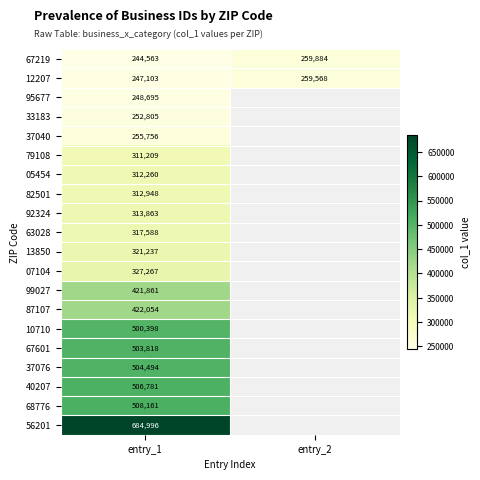

How many categories are shown in the chart?

2